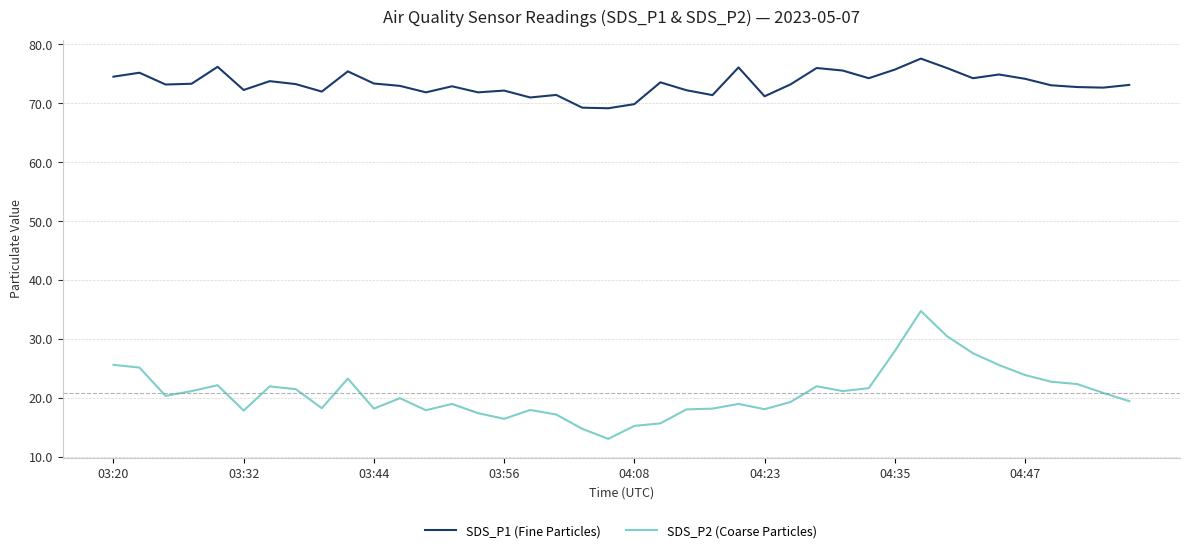

What is the sum of all SDS_P1 (Fine Particles) values?

2933.0